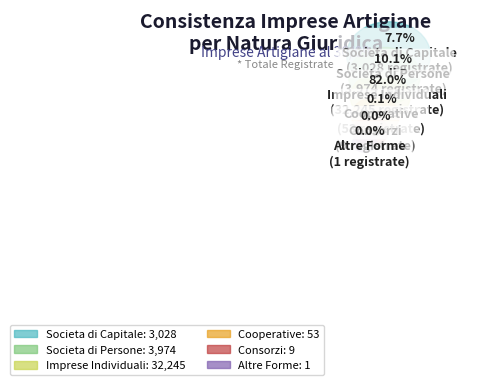

Which category has the biggest portion of the pie?

Imprese Individuali (Registrate)